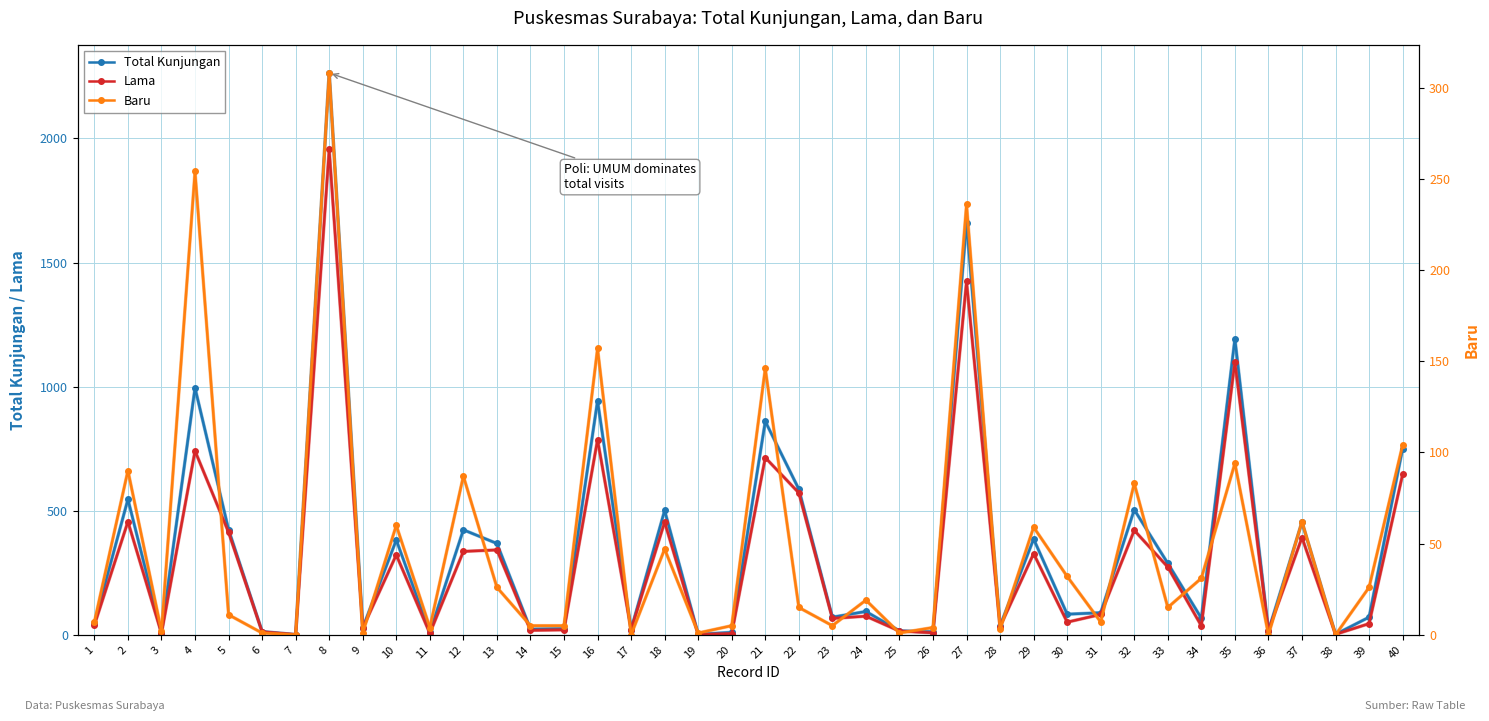

Reading right to left, transcribe all the data shown in this chart.

Total Kunjungan: 40=750	39=71	38=2	37=454	36=16	35=1193	34=67	33=288	32=504	31=89	30=83	29=386	28=36	27=1660	26=12	25=16	24=94	23=71	22=587	21=860	20=10	19=2	18=501	17=21	16=943	15=25	14=23	13=368	12=423	11=10	10=382	9=28	8=2264	7=1	6=13	5=424	4=995	3=8	2=546	1=46
Lama: 40=646	39=45	38=2	37=392	36=16	35=1099	34=36	33=273	32=421	31=82	30=51	29=327	28=33	27=1424	26=8	25=15	24=75	23=66	22=572	21=714	20=5	19=1	18=454	17=21	16=786	15=20	14=18	13=342	12=336	11=6	10=322	9=27	8=1956	7=1	6=12	5=413	4=741	3=6	2=456	1=39
Baru: 40=104	39=26	38=0	37=62	36=0	35=94	34=31	33=15	32=83	31=7	30=32	29=59	28=3	27=236	26=4	25=1	24=19	23=5	22=15	21=146	20=5	19=1	18=47	17=0	16=157	15=5	14=5	13=26	12=87	11=4	10=60	9=1	8=308	7=0	6=1	5=11	4=254	3=2	2=90	1=7